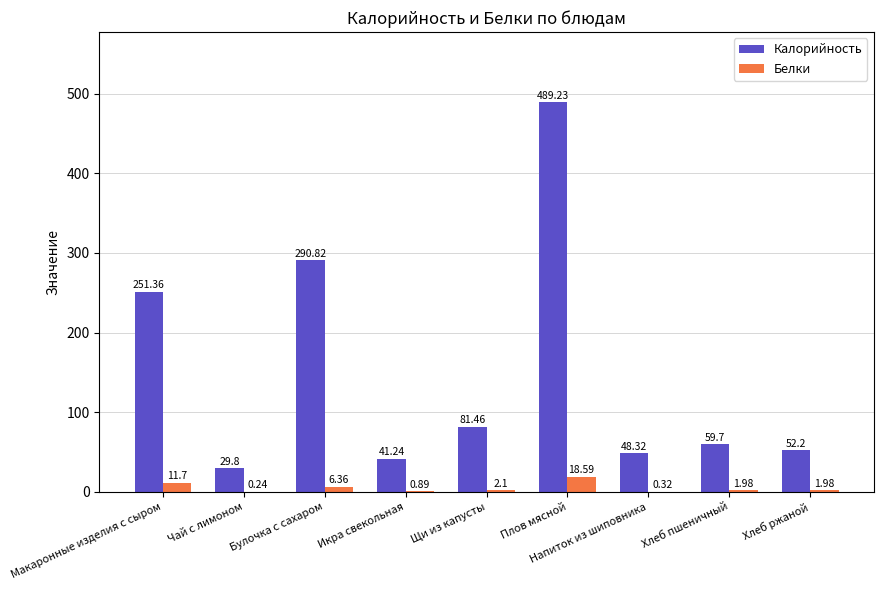

What is the total value across all series at Плов мясной?

507.8